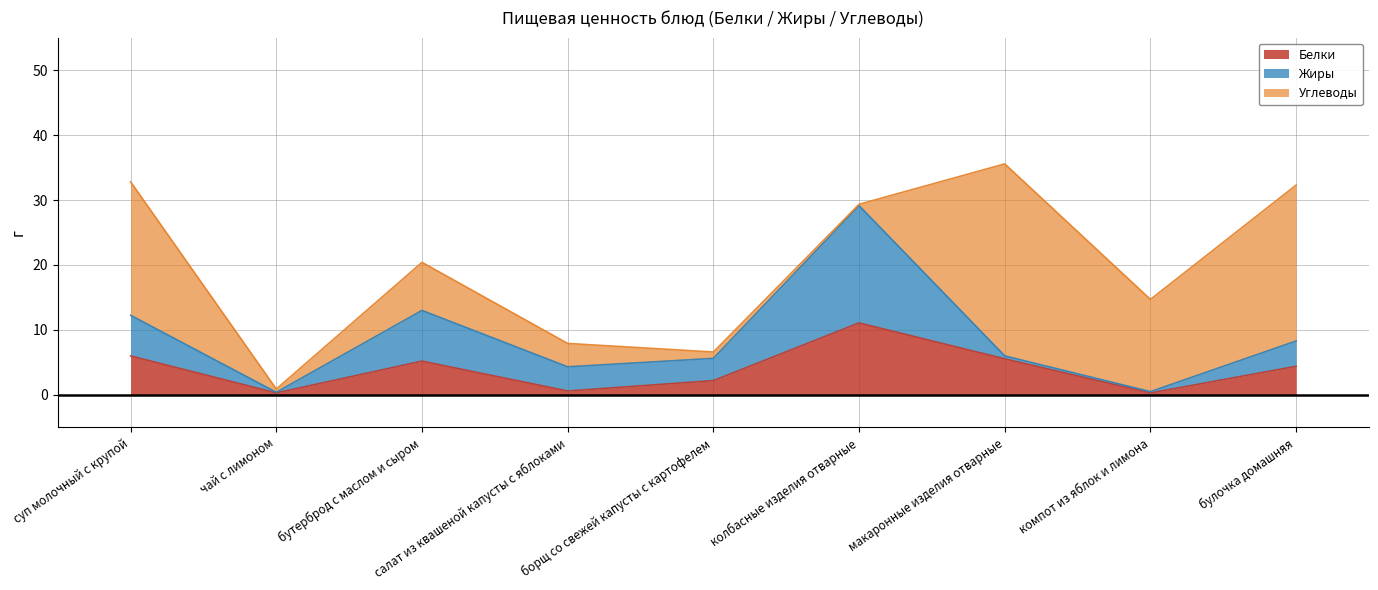

What is the sum of the Белки values at суп молочный с крупой and борщ со свежей капусты с картофелем?

8.2